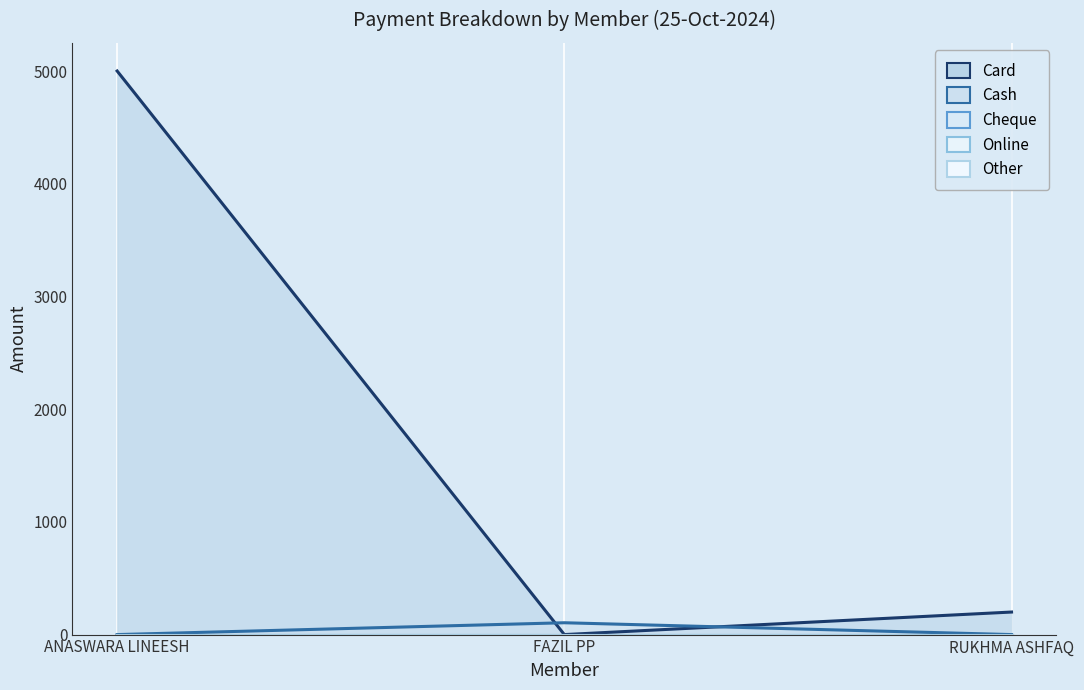

Reading left to right, list all the values displayed in this chart.

Card: 5000	0	200
Cash: 0	105	0
Cheque: 0	0	0
Online: 0	0	0
Other: 0	0	0